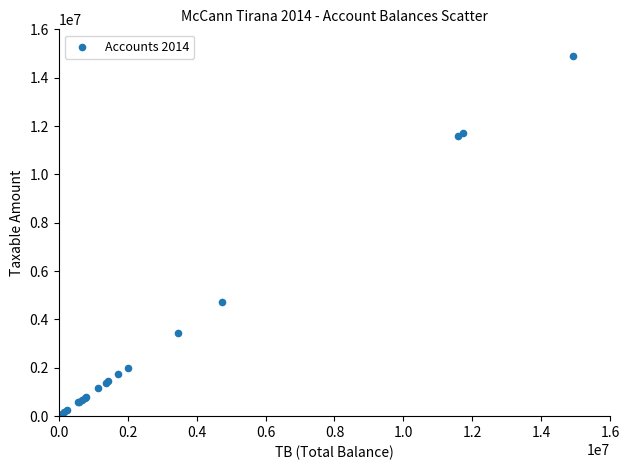

What Y value in the scatter plot is closest to 7474836?

4731146.9